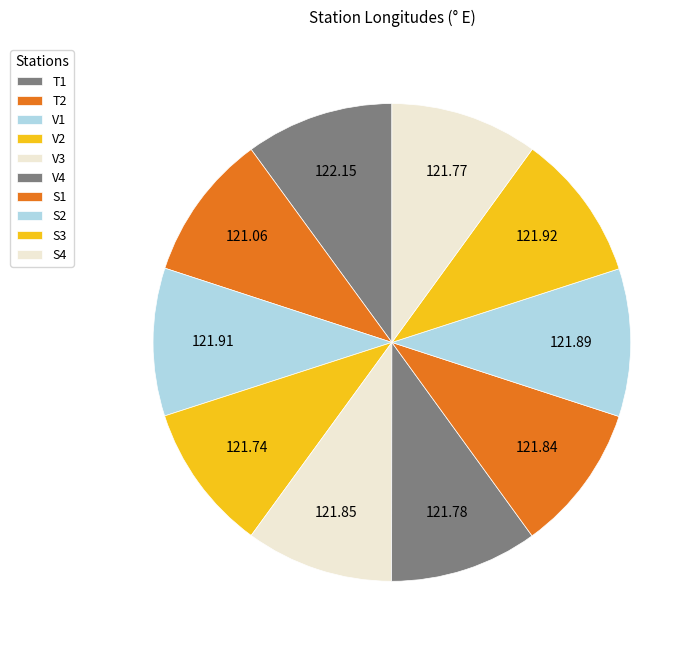

How many slices are in this pie chart?

10